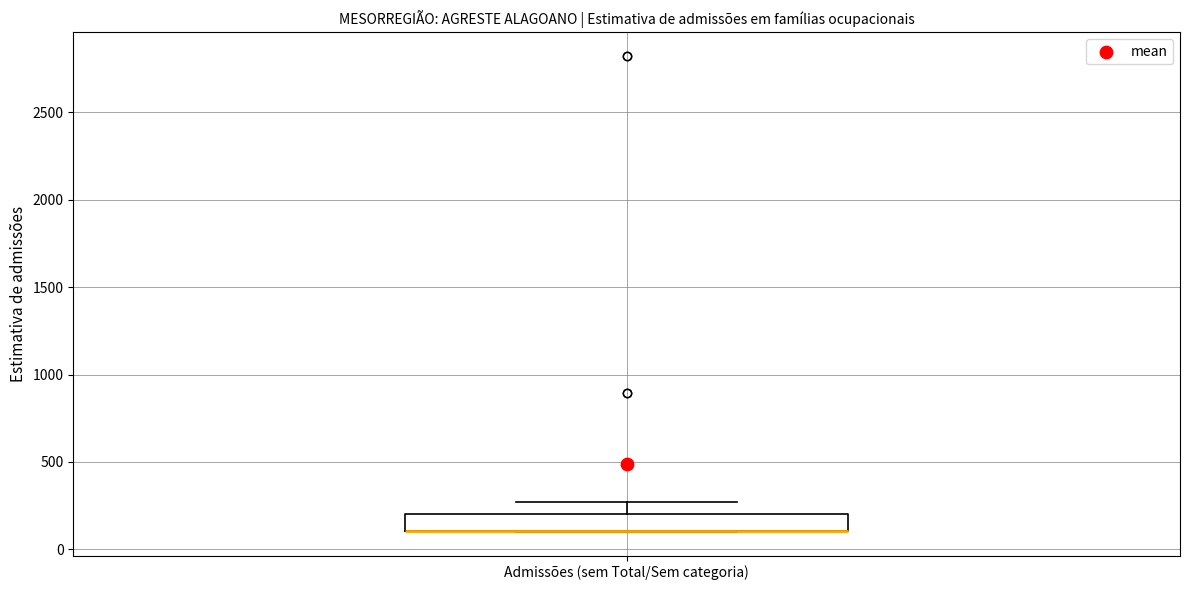

Transcribe this box plot: give where the median line is, the range the box spans, and where the two whiskers end, as read against the y-axis. The values are not printed on the chart, so give them approximately, as read against the axis.

median 100 (drawn on the box's lower edge), box 100 to 200, whiskers 100 to 250